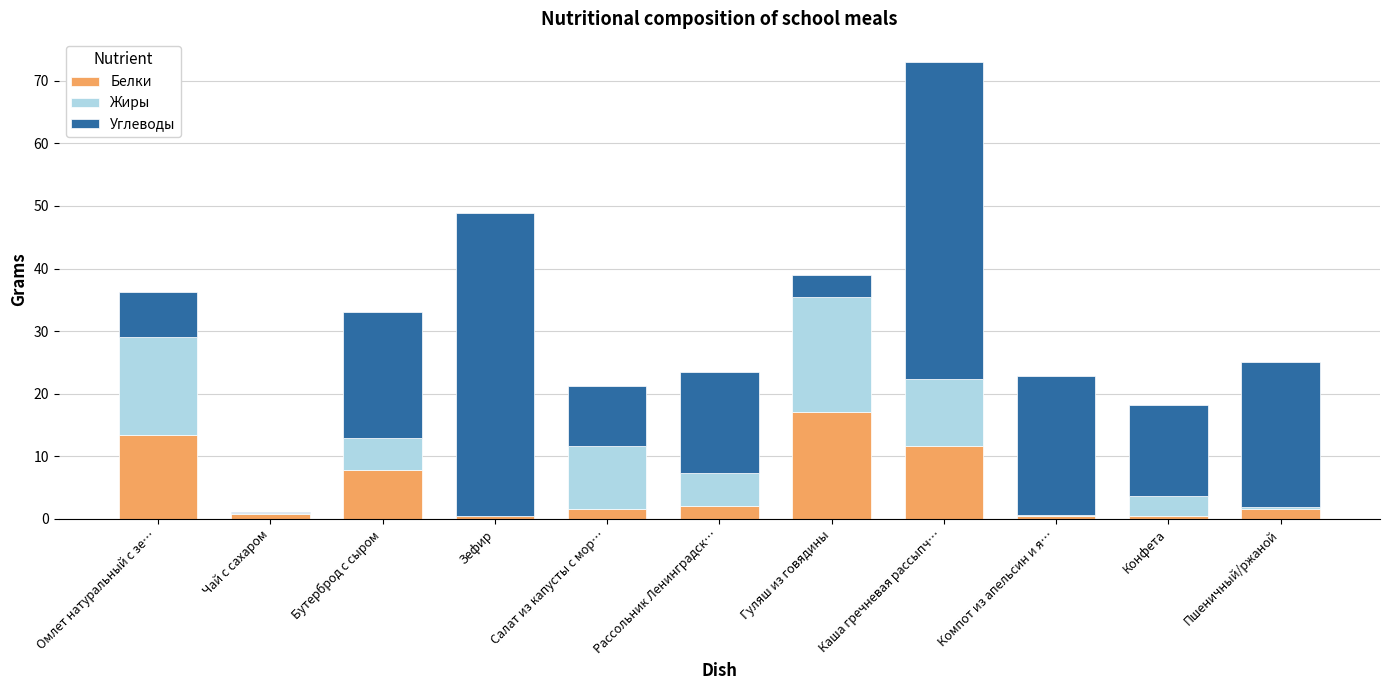

Is it true that Белки equals 11.7 at Каша гречневая рассыпч…?

True